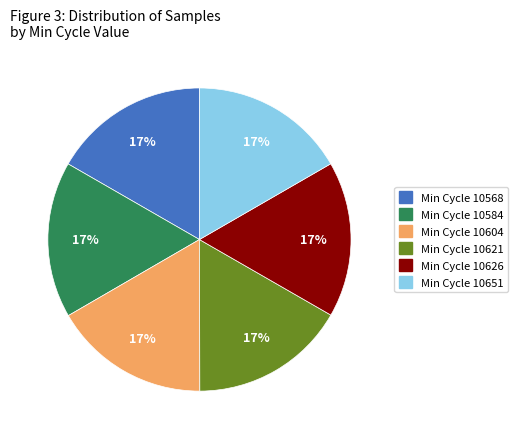

Is there a majority slice in this chart?

No